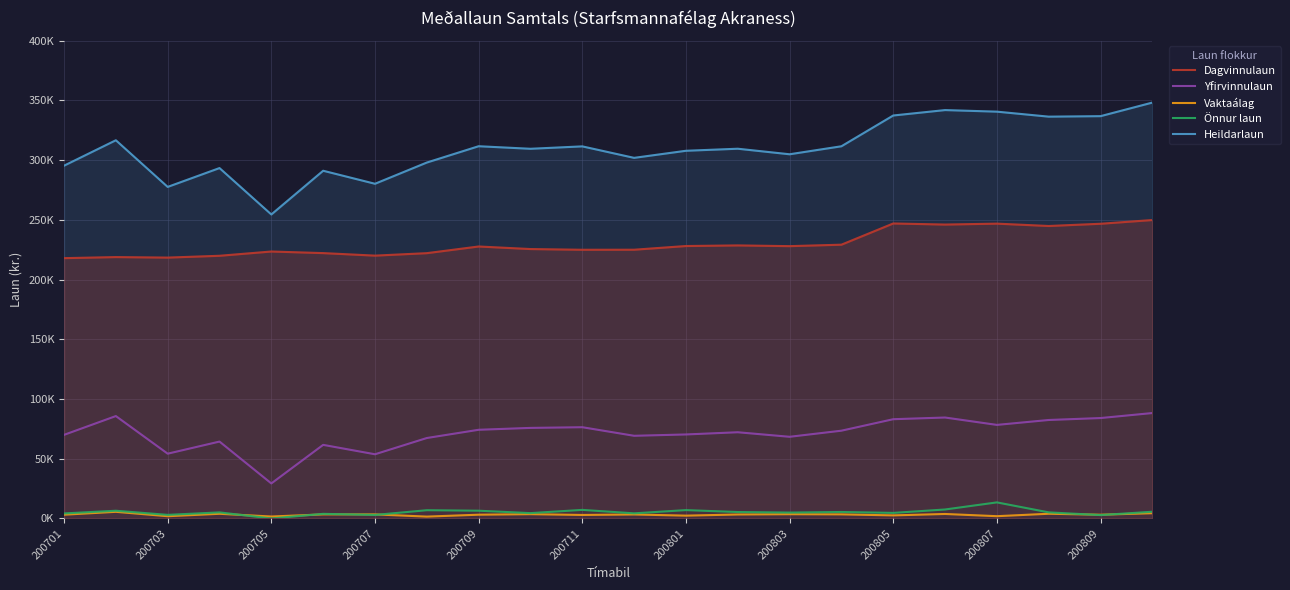

Which has a higher value, 200701 or 200705?

200705